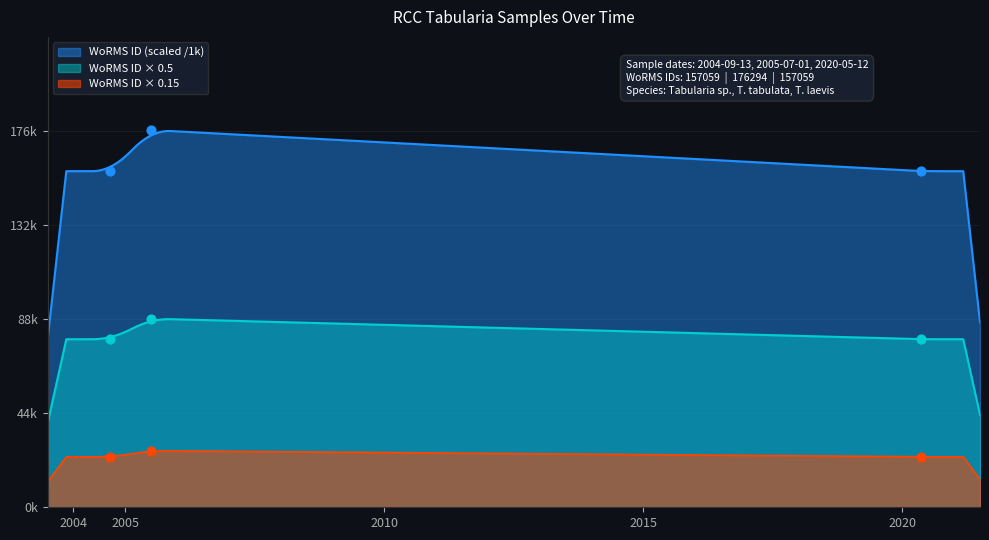

Between 2005-07-01 and 2020-05-12, which is larger?

2005-07-01